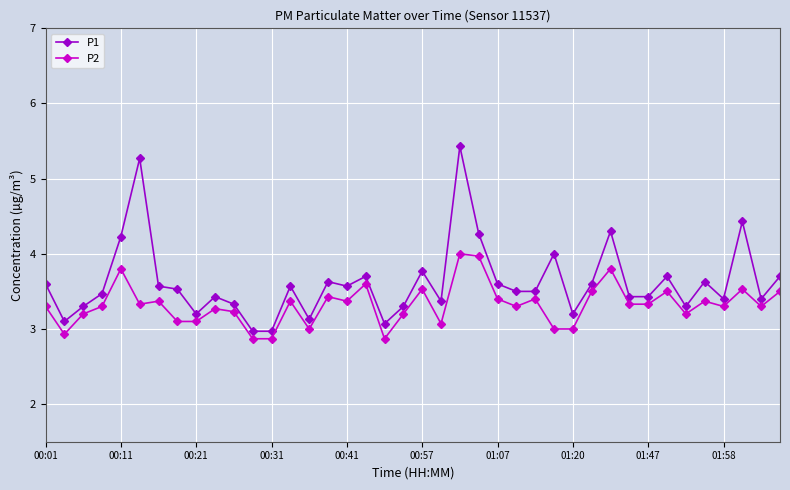

What is the minimum value for P2?

2.9